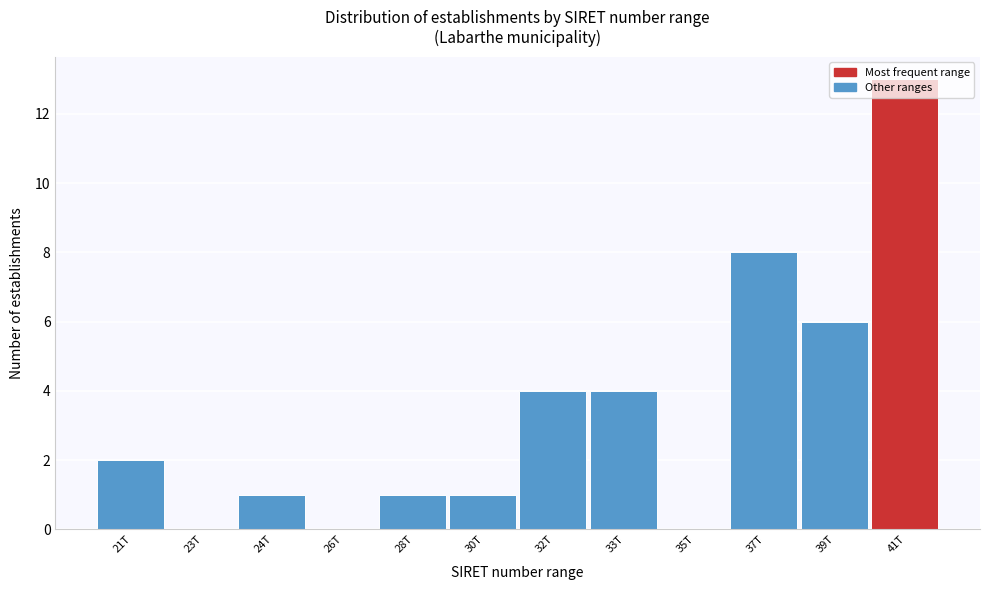

True or false: the data shows 2 at 28T.

False